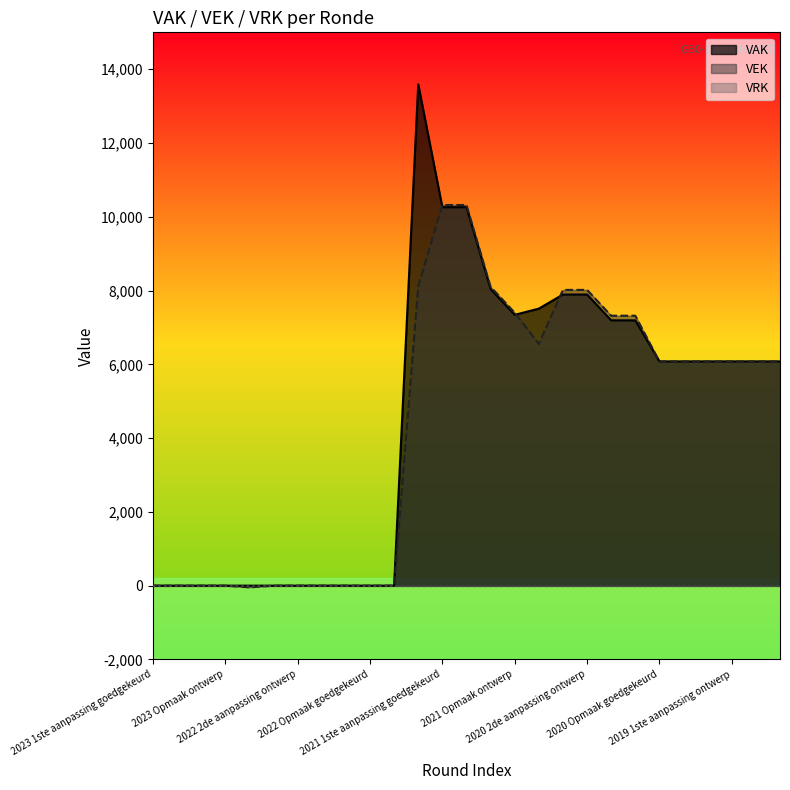

What is the maximum value shown in the chart?

13590